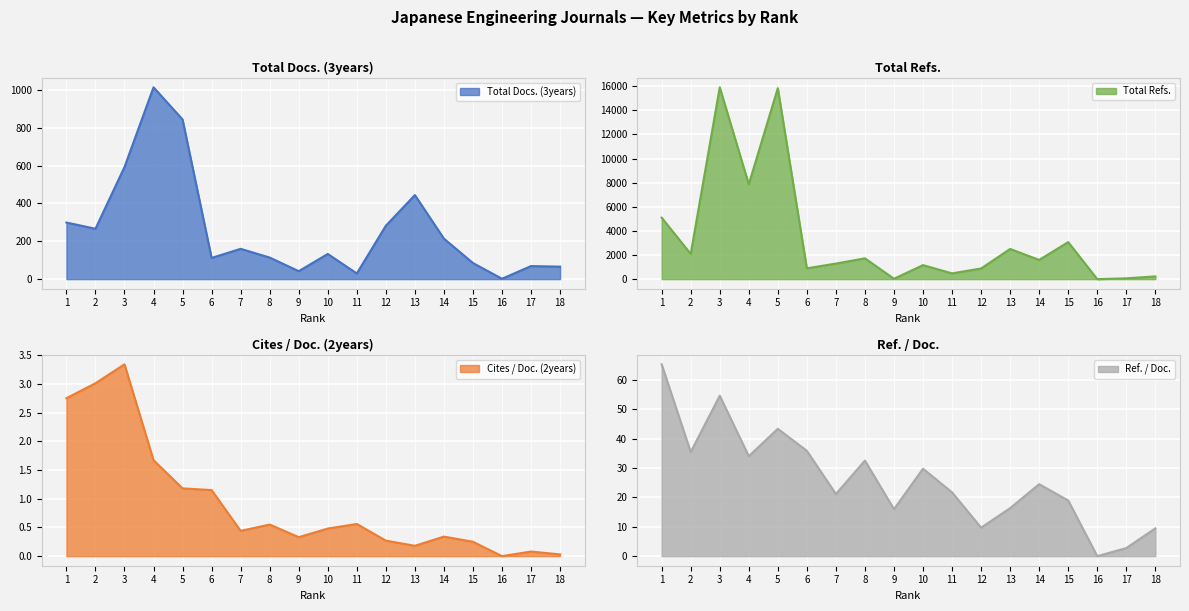

True or false: Total Docs. (3years) and Cites / Doc. (2years) intersect in this chart.

False